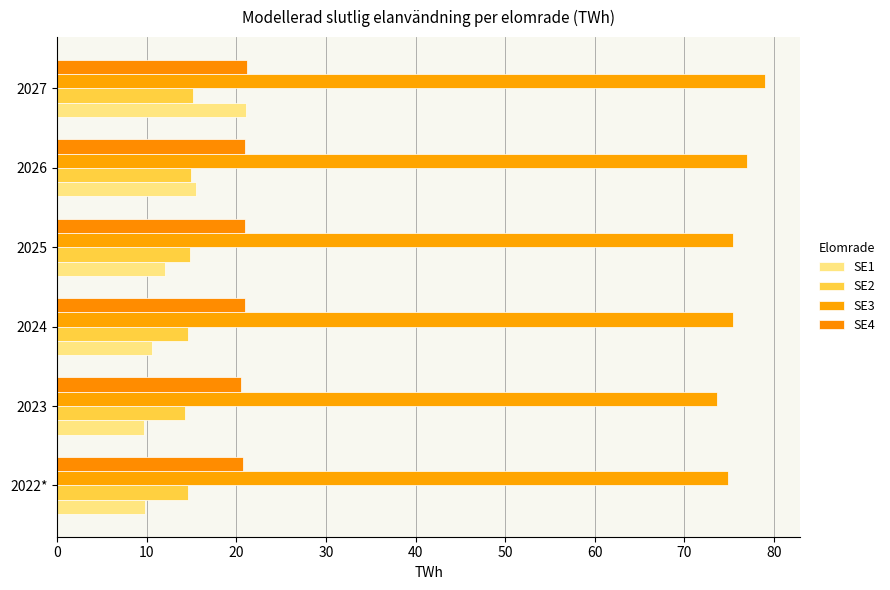

How many categories are shown in the chart?

6